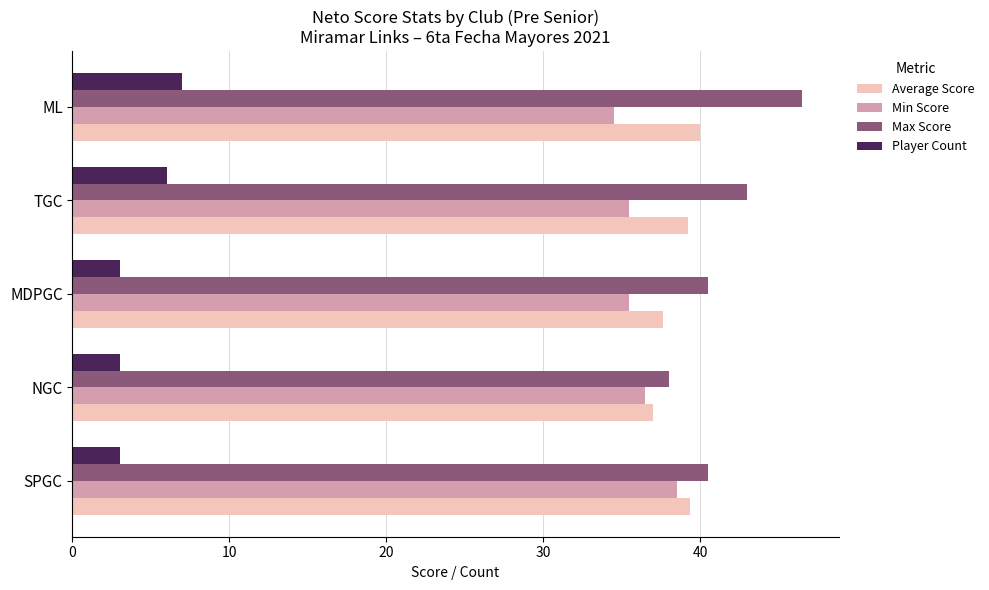

What is the average value of the Max Score series?

41.7